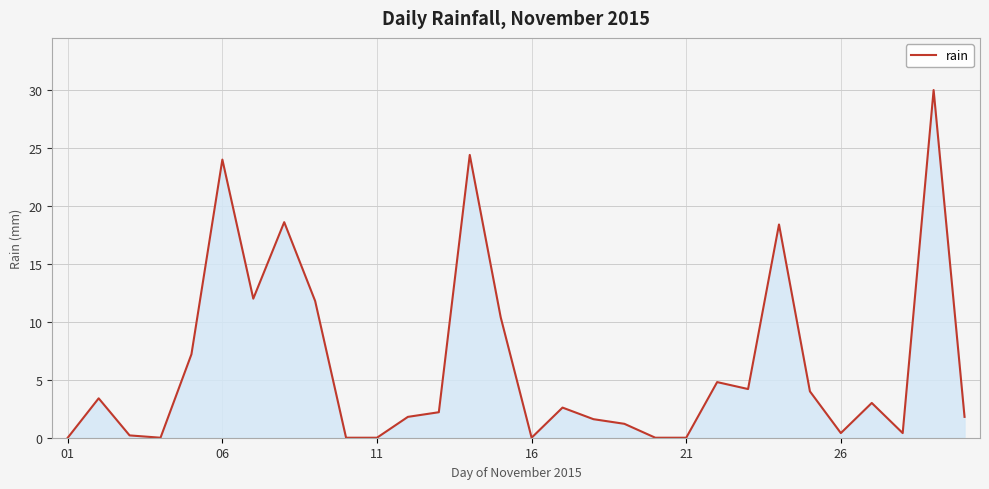

Does the chart display data point markers on the line(s)?

No